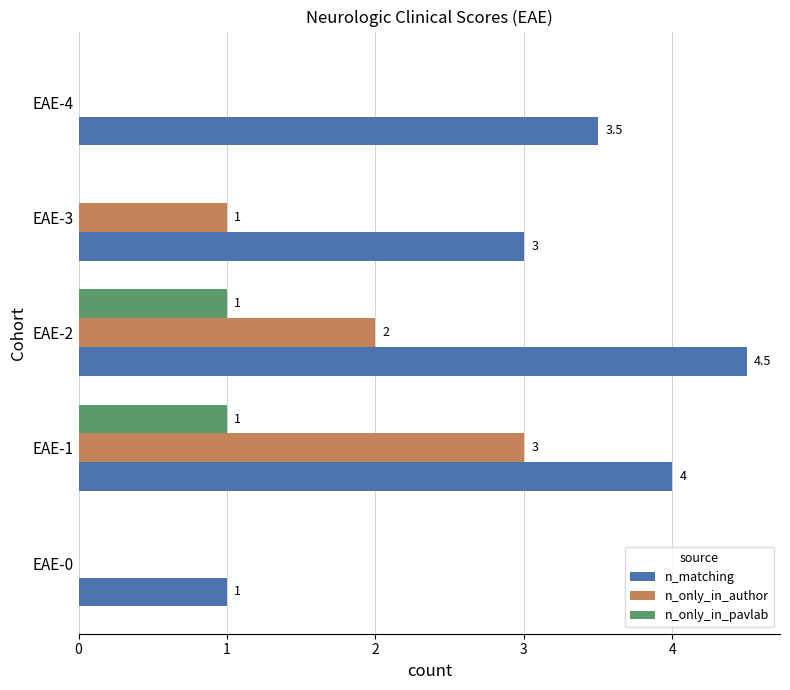

What is the average value of the n_only_in_pavlab series?

0.4